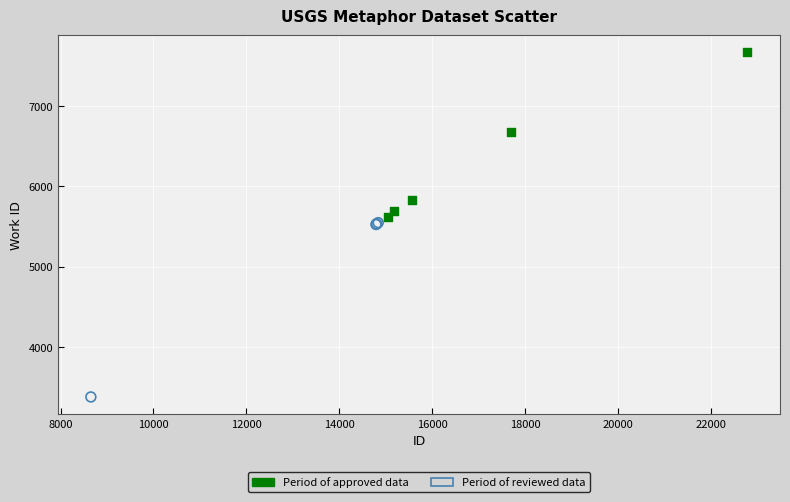

Which series reaches the minimum Y coordinate?

Period of reviewed data